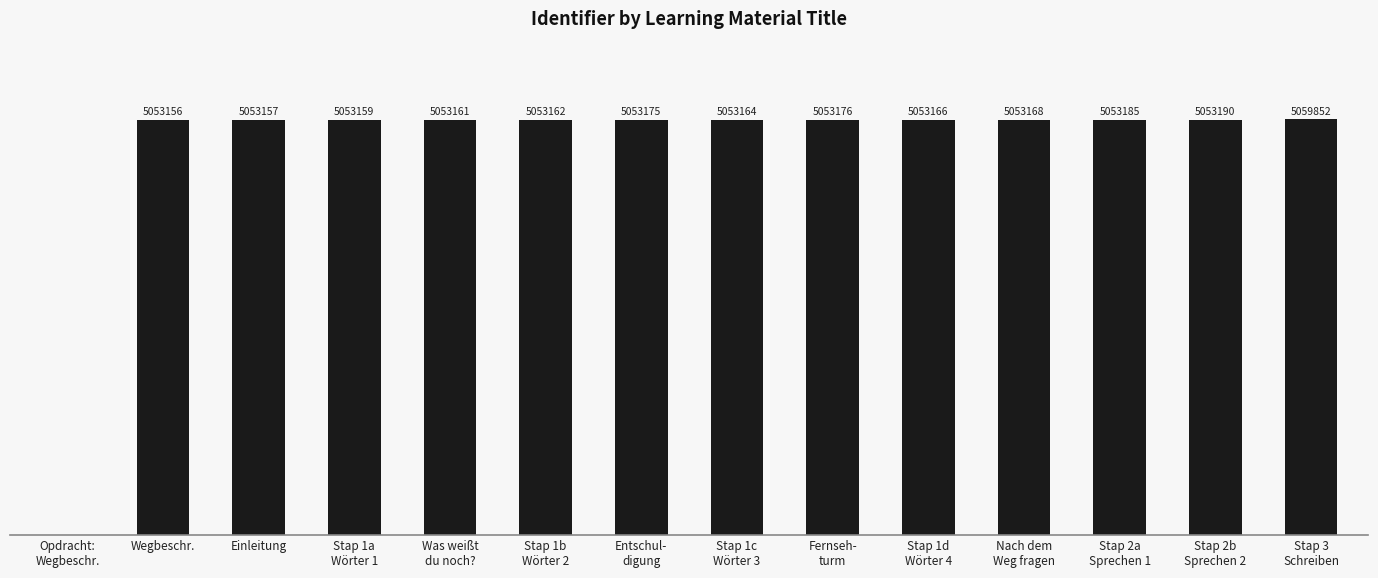

Is it true that the value at Opdracht:
Wegbeschr. is 0?

True